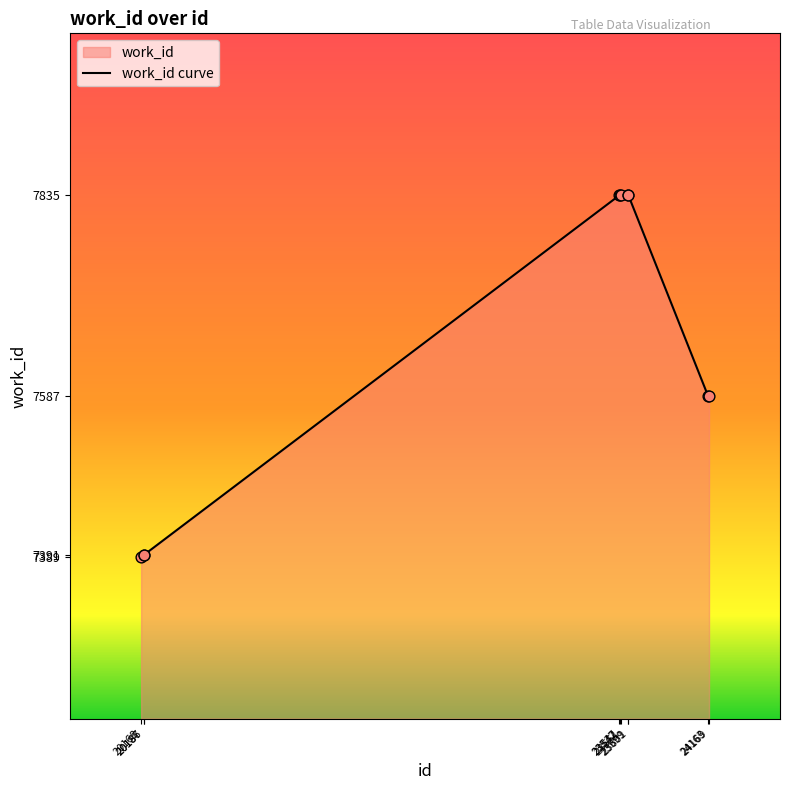

What is the change in value from 20186 to 23542?

+444